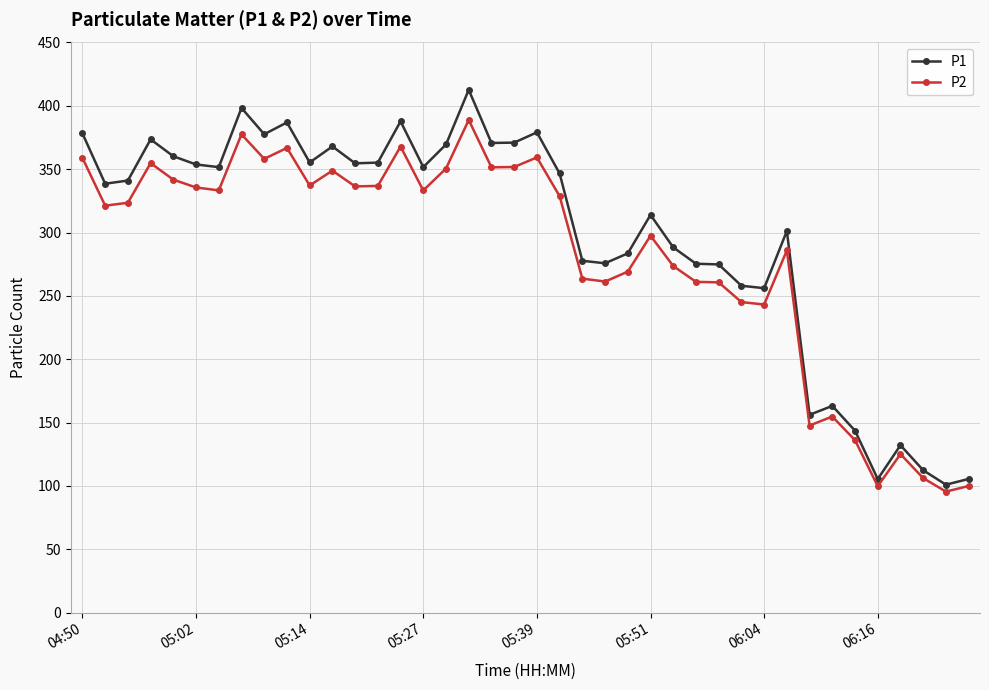

At how many categories does at least one series exceed 180?

32